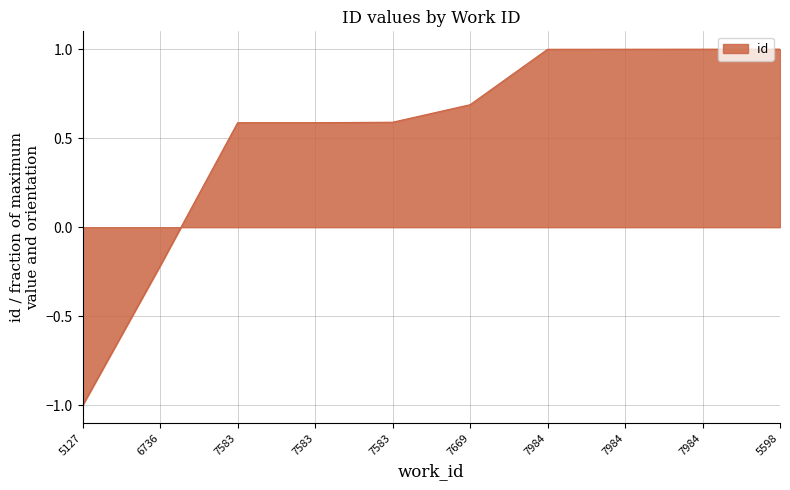

Does the chart have visible grid lines?

Yes